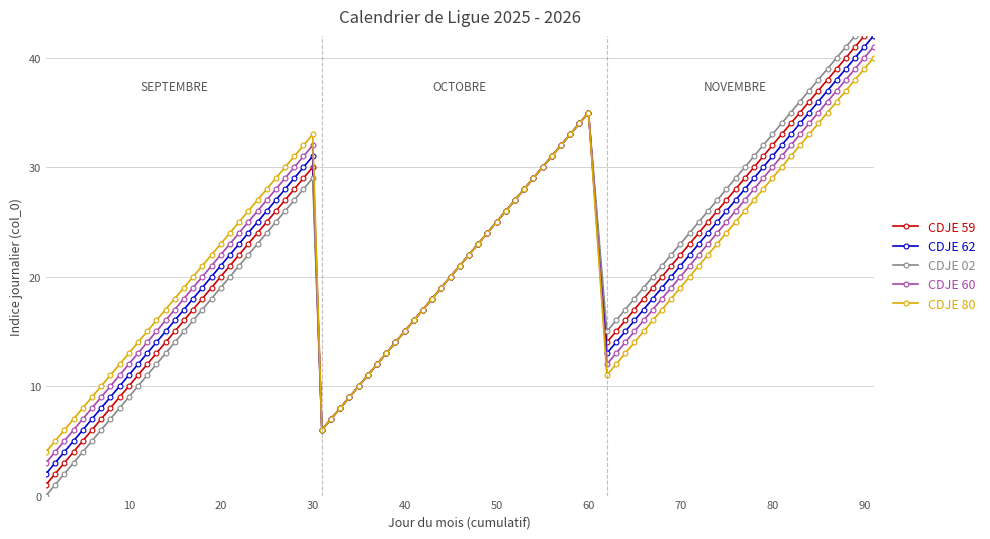

True or false: CDJE 62 has more than 1 interior local peaks.

True